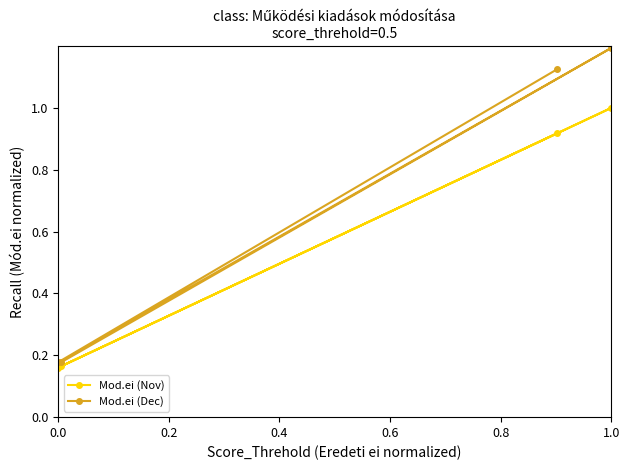

What are all the series names shown in the legend?

Mod.ei (Nov), Mod.ei (Dec)